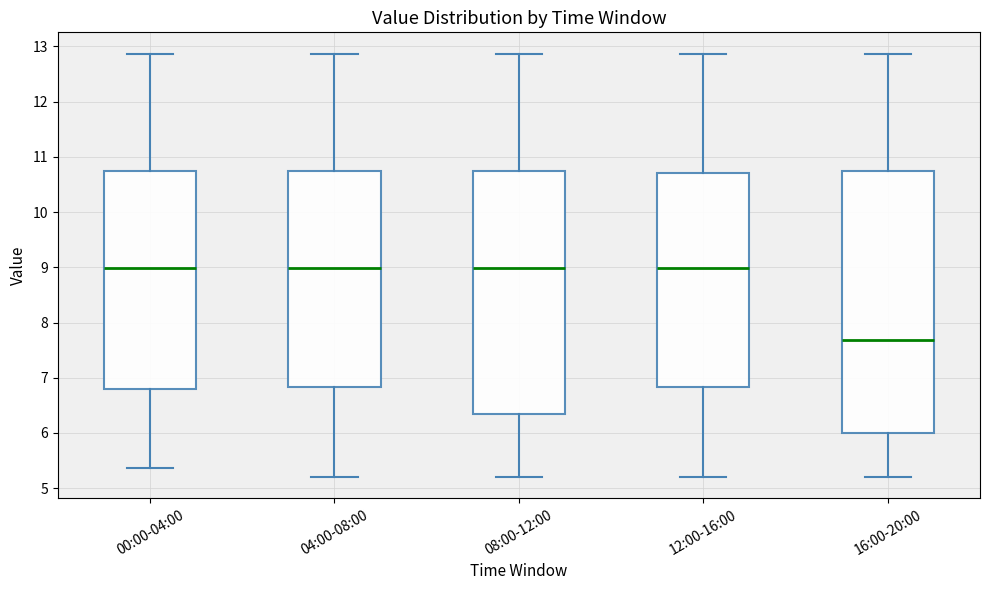

Which box is the tallest, from its lower edge to its upper edge?

16:00-20:00